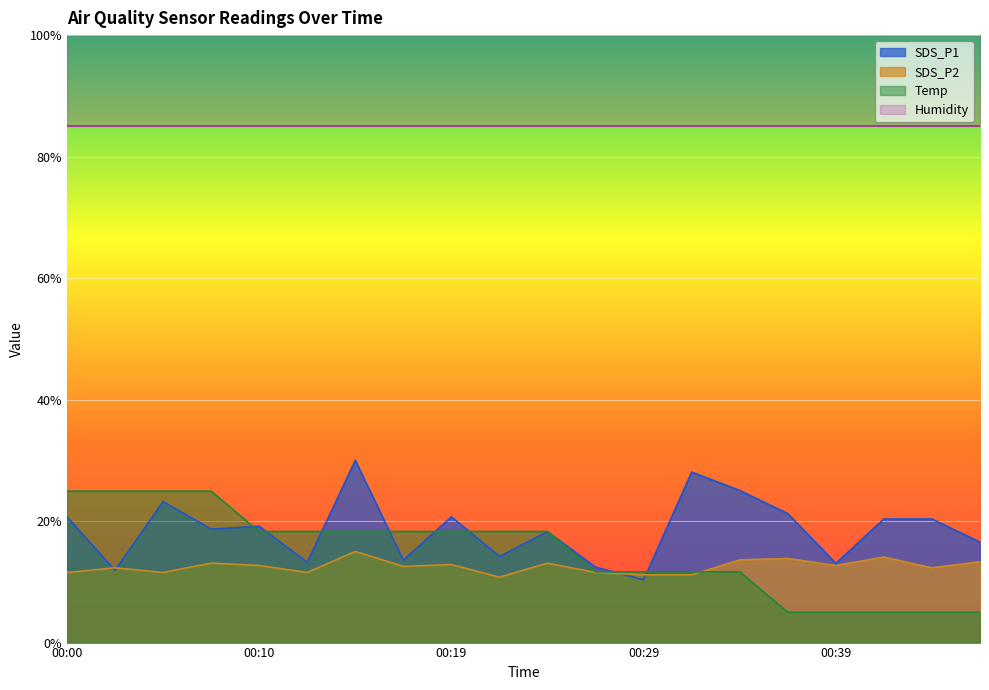

At which label does SDS_P2 reach its peak?

00:15